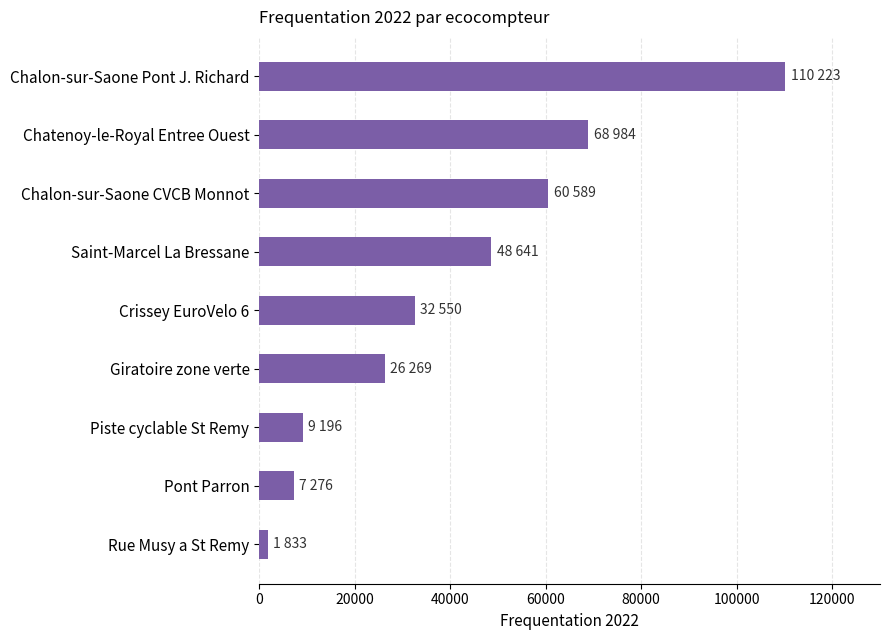

List the labels in order of value, largest first.

Chalon-sur-Saone Pont J. Richard, Chatenoy-le-Royal Entree Ouest, Chalon-sur-Saone CVCB Monnot, Saint-Marcel La Bressane, Crissey EuroVelo 6, Giratoire zone verte, Piste cyclable St Remy, Pont Parron, Rue Musy a St Remy